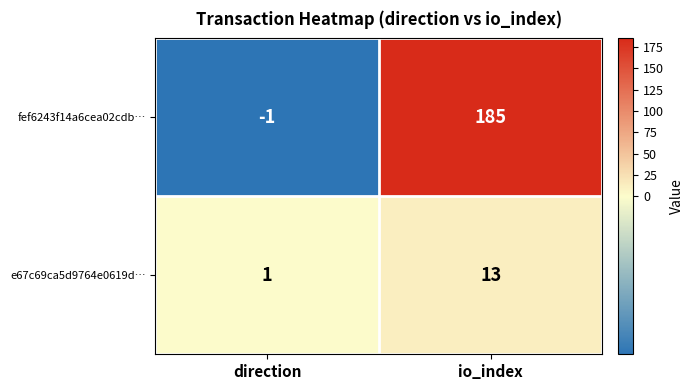

What is the smallest value displayed?

-1